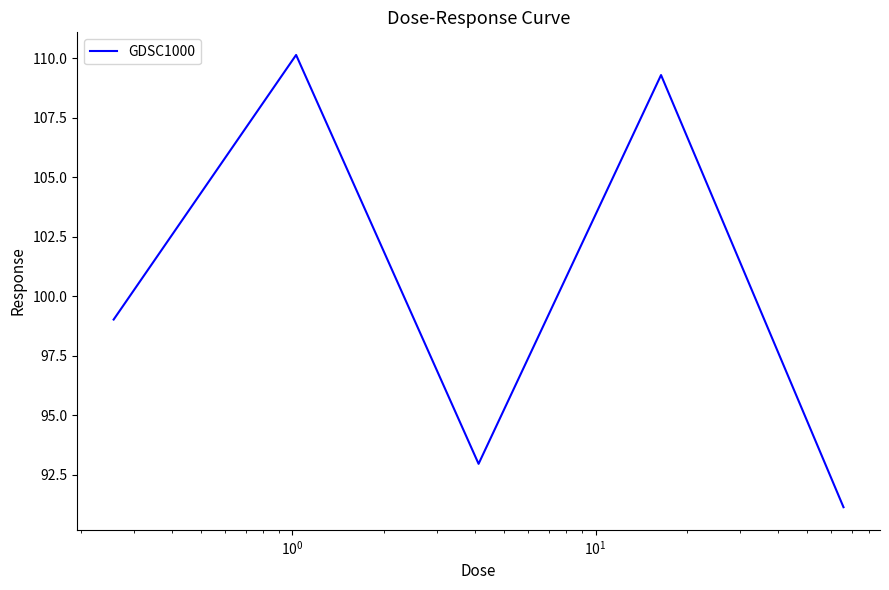

Reading left to right, extract all data points from this chart.

99.0	110.1	93.0	109.3	91.1